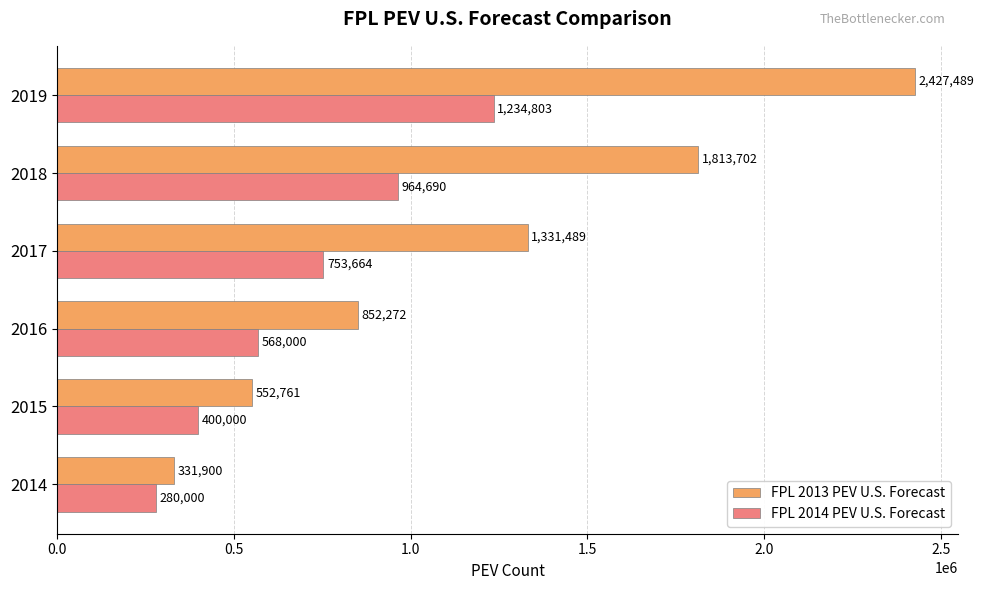

What is the sum of the FPL 2014 PEV U.S. Forecast values at 2014 and 2019?

1514803